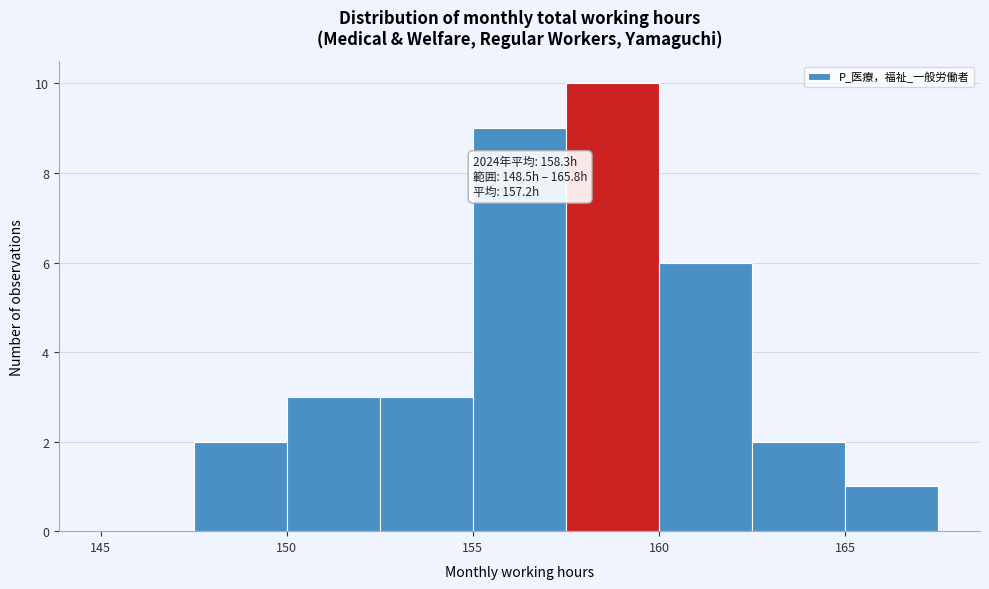

Over which range of the x-axis is the bar tallest?

157.5 to 160.0